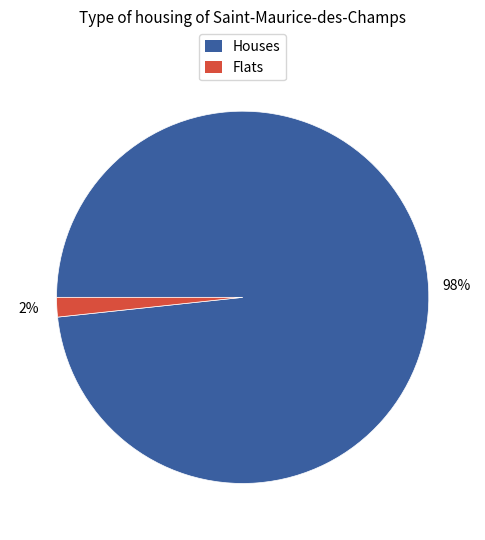

To the nearest percent, what is the average slice percentage?

50%